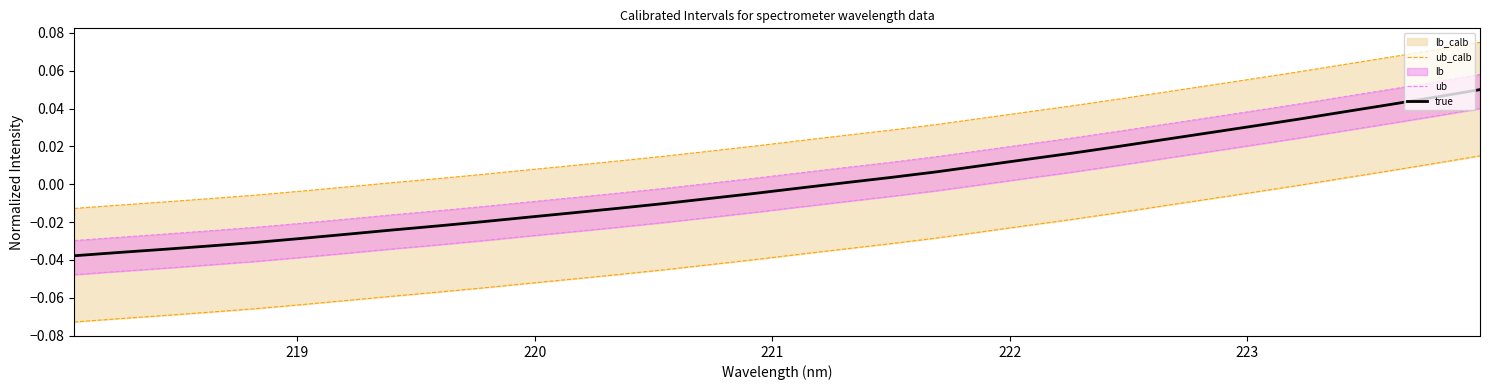

Which series has the largest total across all categories?

ub_calb